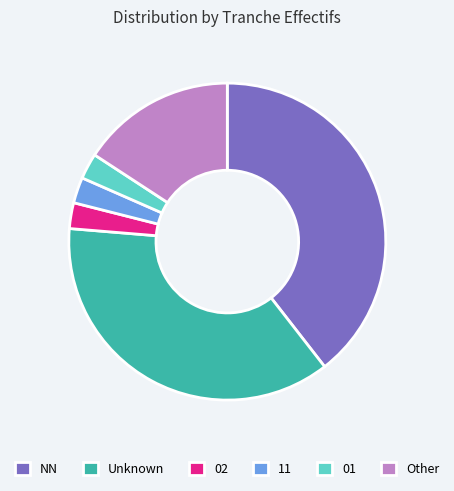

The 01 slice represents 3% of the pie. True or false?

True